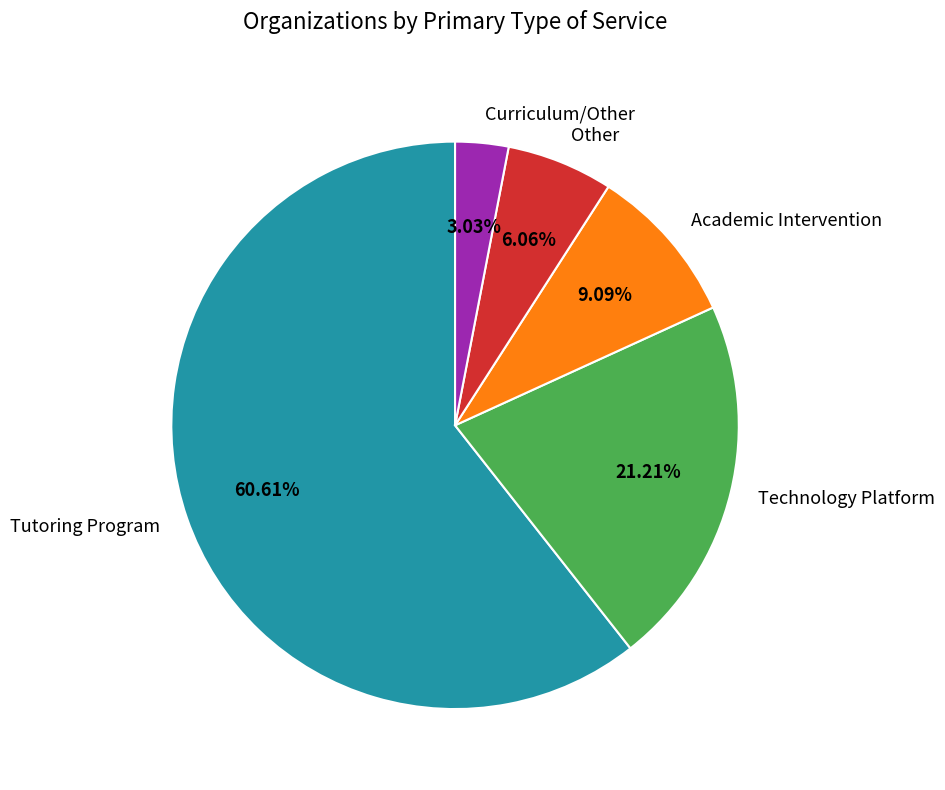

Which category has the smallest portion of the pie?

Curriculum/Other